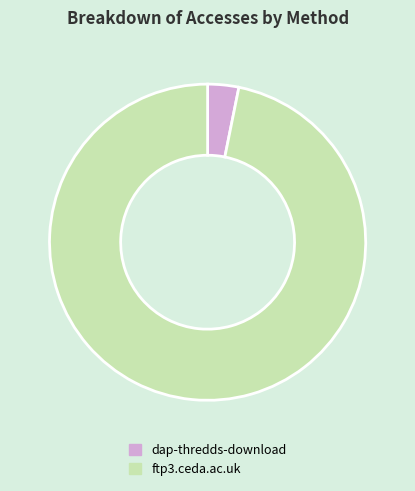

Which has a higher value, dap-thredds-download or ftp3.ceda.ac.uk?

ftp3.ceda.ac.uk